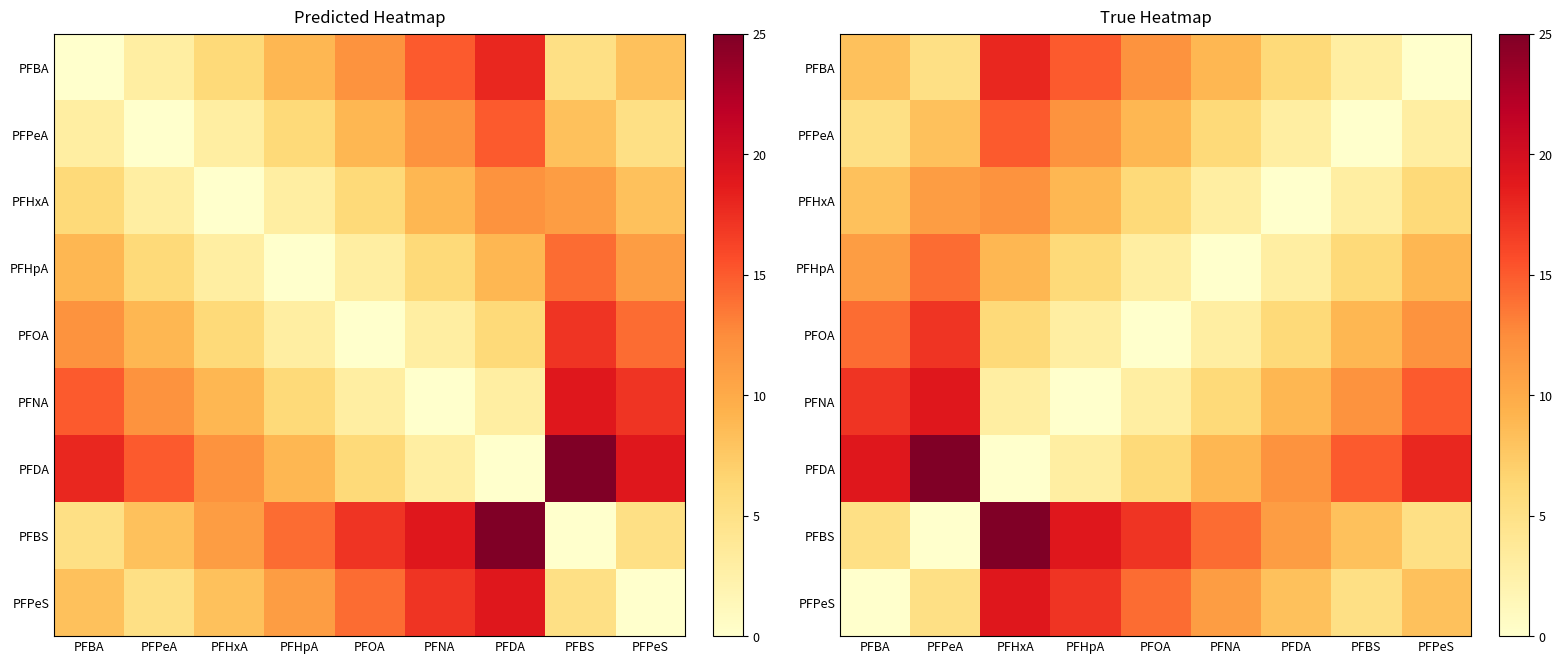

Which category has the highest value in the PFDA series?

PFPeA